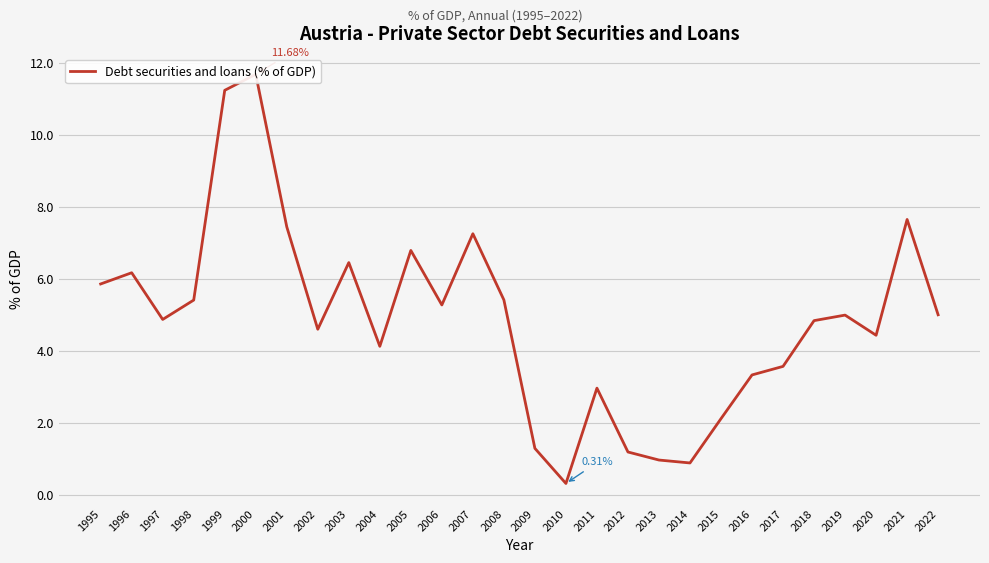

Where does the data first go above 4?

1995